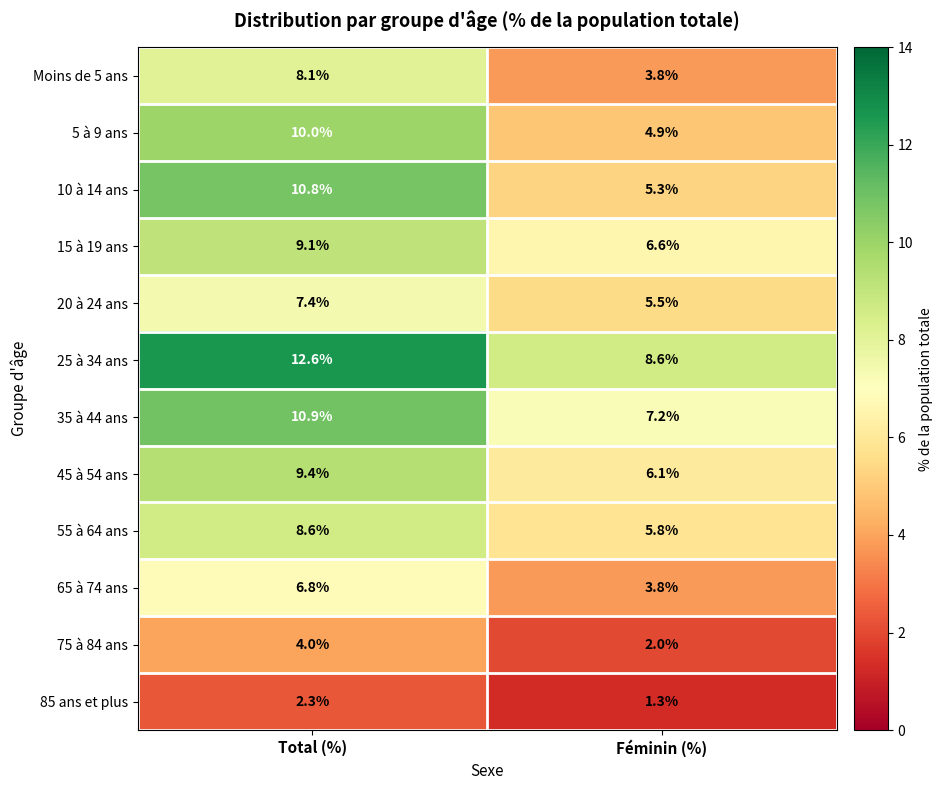

At how many categories does at least one series exceed 2?

2